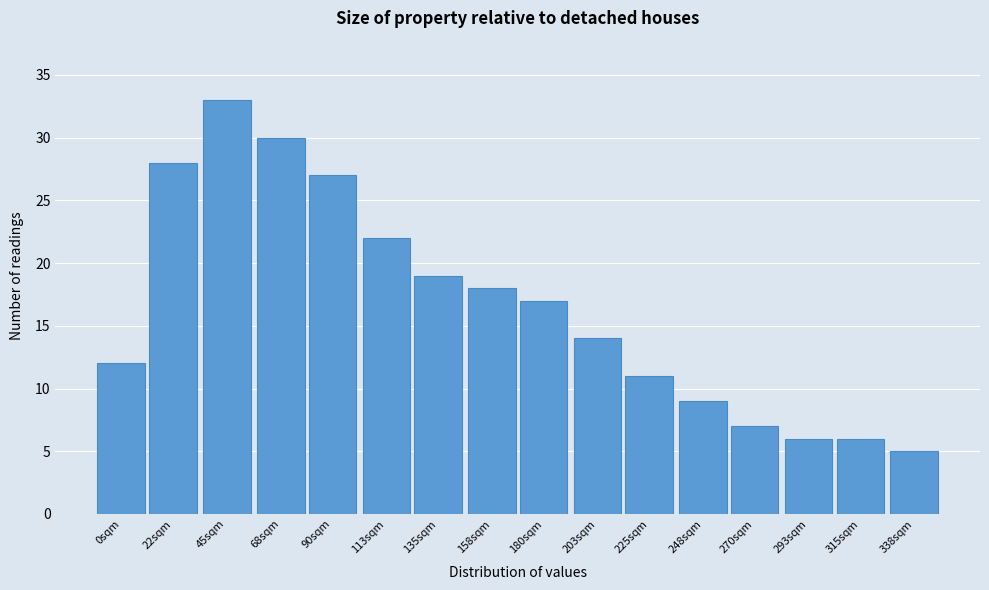

Reading left to right, list all the values displayed in this chart.

12	28	33	30	27	22	19	18	17	14	11	9	7	6	6	5